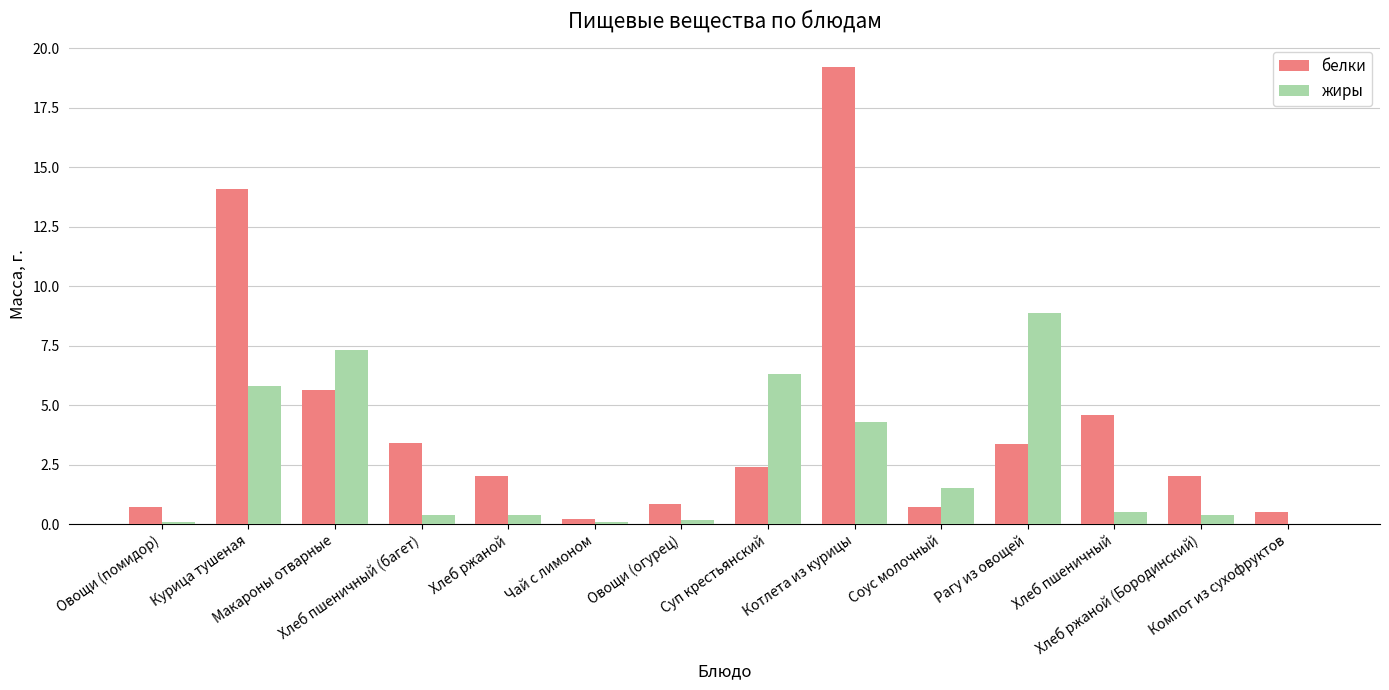

Which series has the widest spread of values?

белки